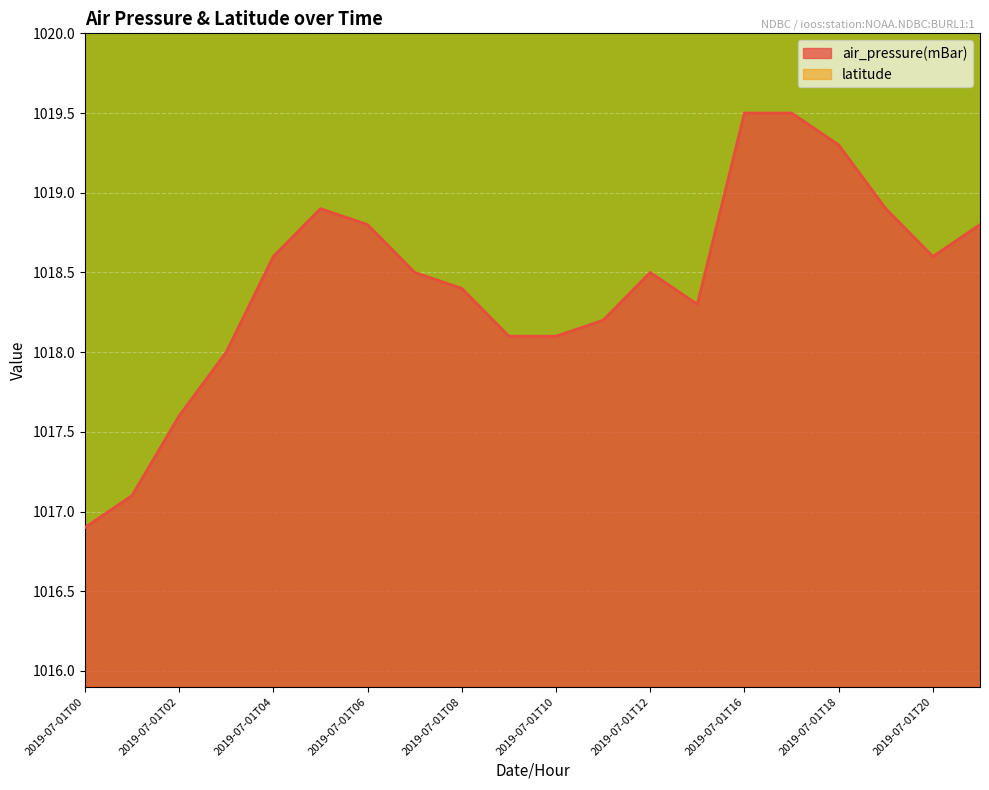

What is the change in value from 2019-07-01T01 to 2019-07-01T11?

+1.1